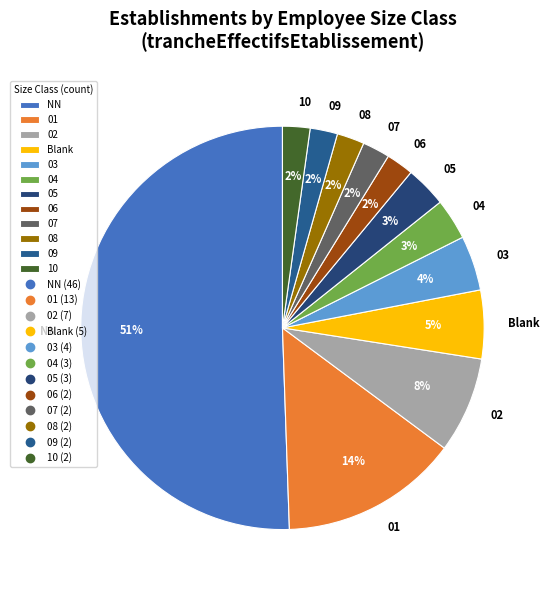

Is the sum of 06 and NN greater than half?

Yes